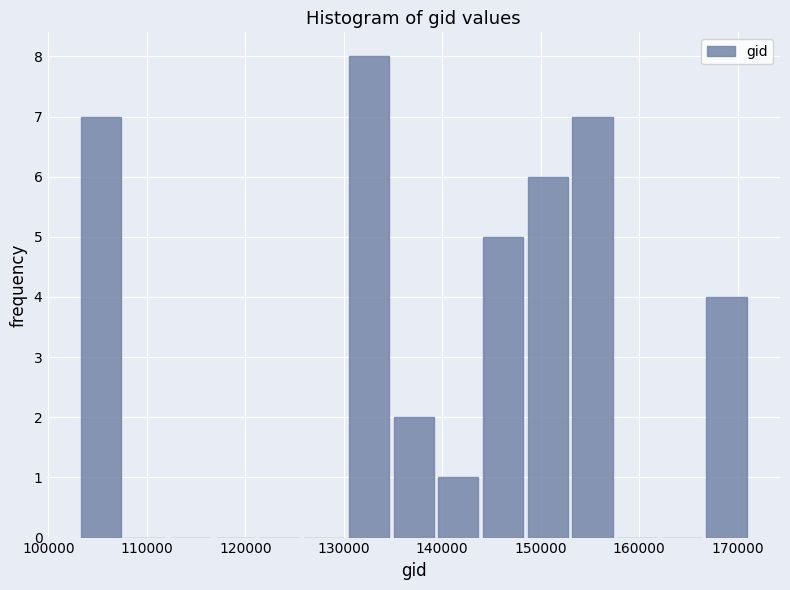

Reading left to right, transcribe this chart: for each bar, give the range it covers on the x-axis and its height. Neither the bar edges nor the heights are printed on the chart, so give them approximately, as read against the axes.

103000 to 108000: 7
108000 to 112000: 0
112000 to 117000: 0
117000 to 121000: 0
121000 to 126000: 0
126000 to 131000: 0
131000 to 135000: 8
135000 to 140000: 2
140000 to 144000: 1
144000 to 149000: 5
149000 to 153000: 6
153000 to 158000: 7
158000 to 162000: 0
162000 to 167000: 0
167000 to 171000: 4